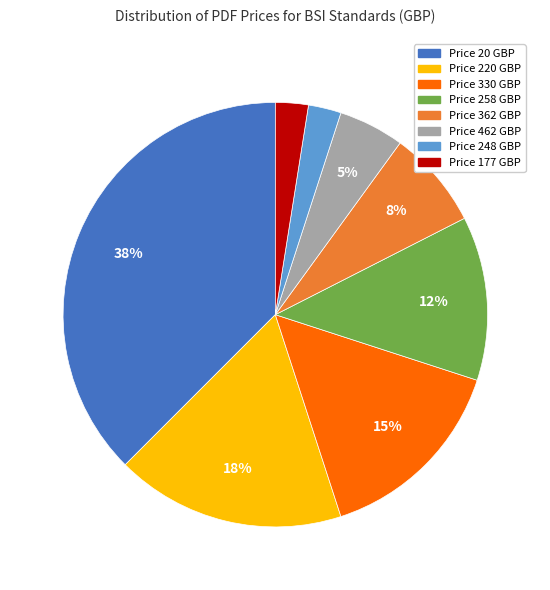

To the nearest percent, what is the average slice percentage?

12%